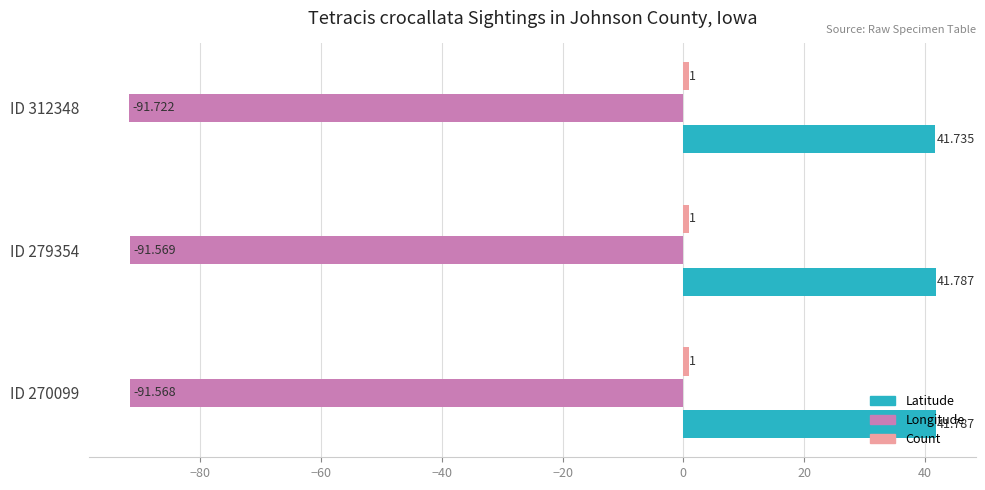

Which series has the largest total across all categories?

Latitude